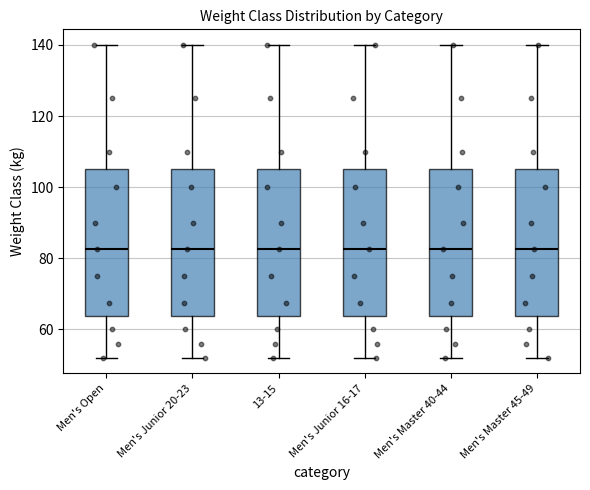

Where does the upper whisker of the box for Men's Master 45-49 end on the y-axis? The values are not printed on the chart, so give them approximately, as read against the axis.

140